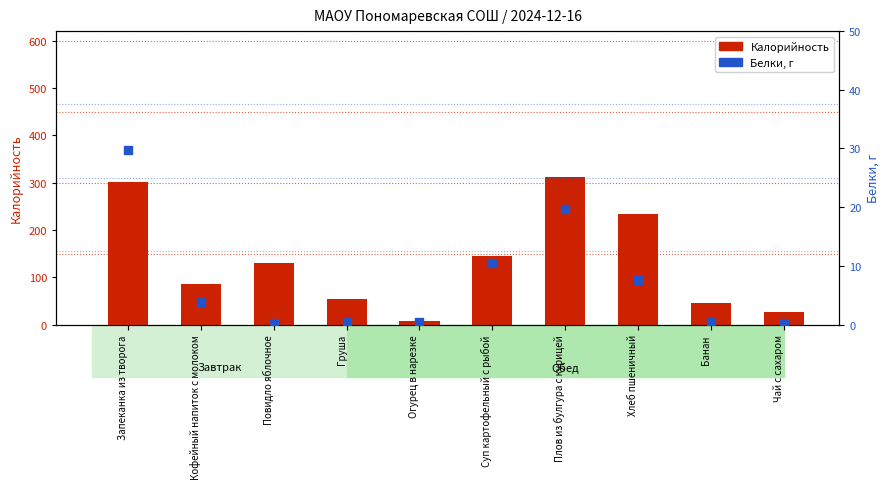

Which series contains the highest Y value?

Калорийность